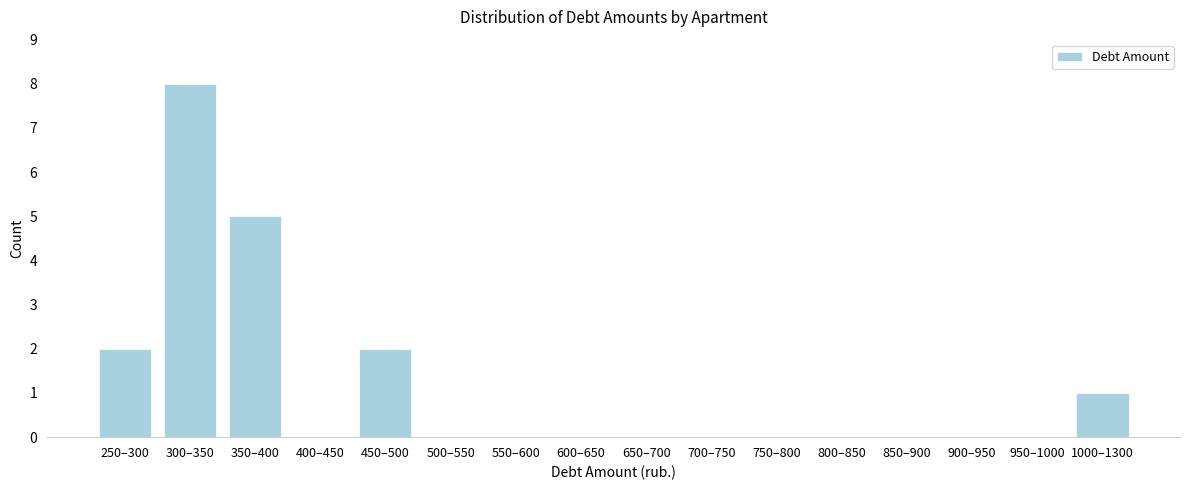

Reading left to right, list all the values displayed in this chart.

250–300=2	300–350=8	350–400=5	400–450=0	450–500=2	500–550=0	550–600=0	600–650=0	650–700=0	700–750=0	750–800=0	800–850=0	850–900=0	900–950=0	950–1000=0	1000–1300=1